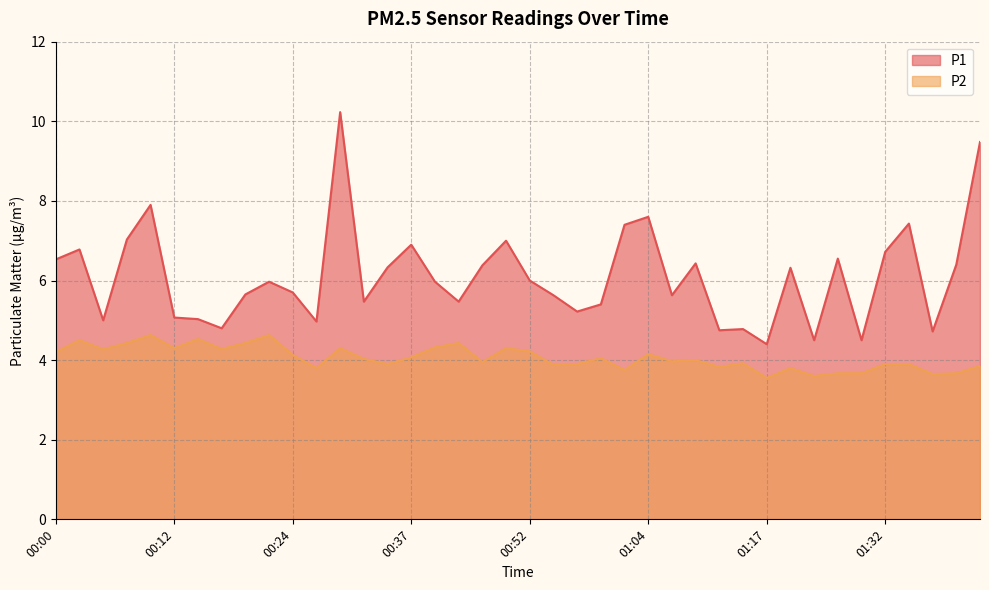

What is the approximate value of P2 at 00:10?

4.6